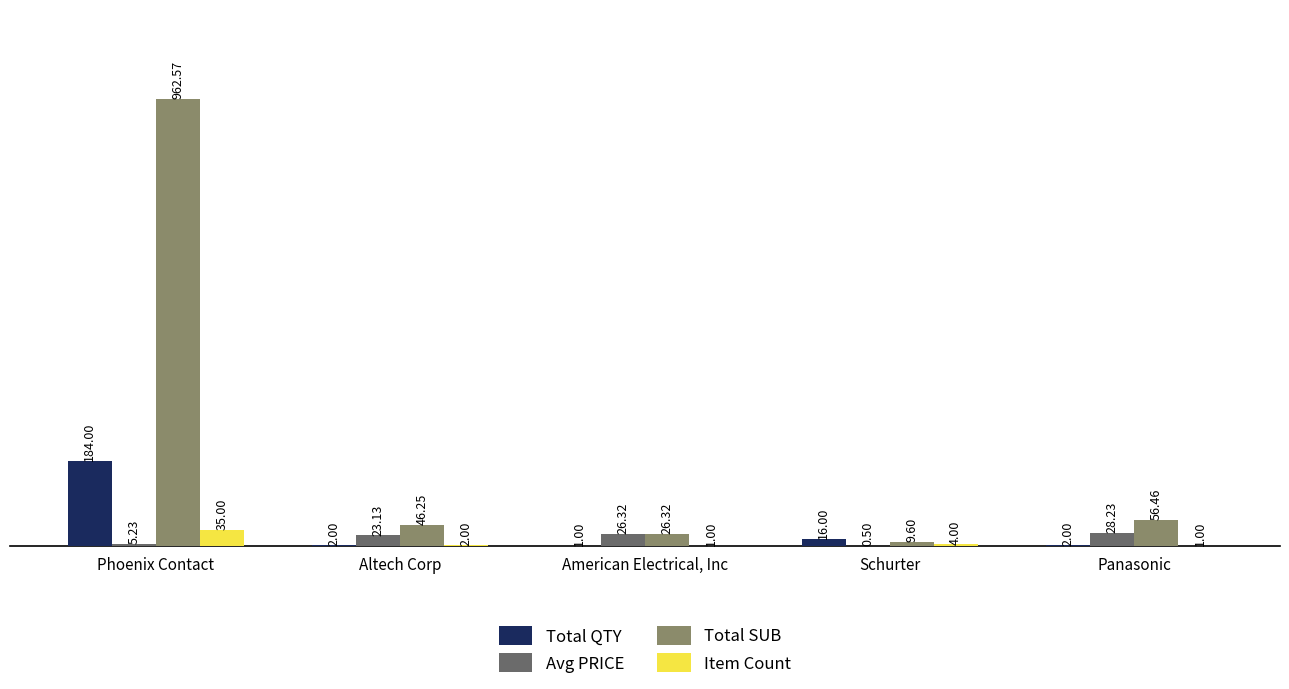

Which label corresponds to the largest value in the chart?

Phoenix Contact